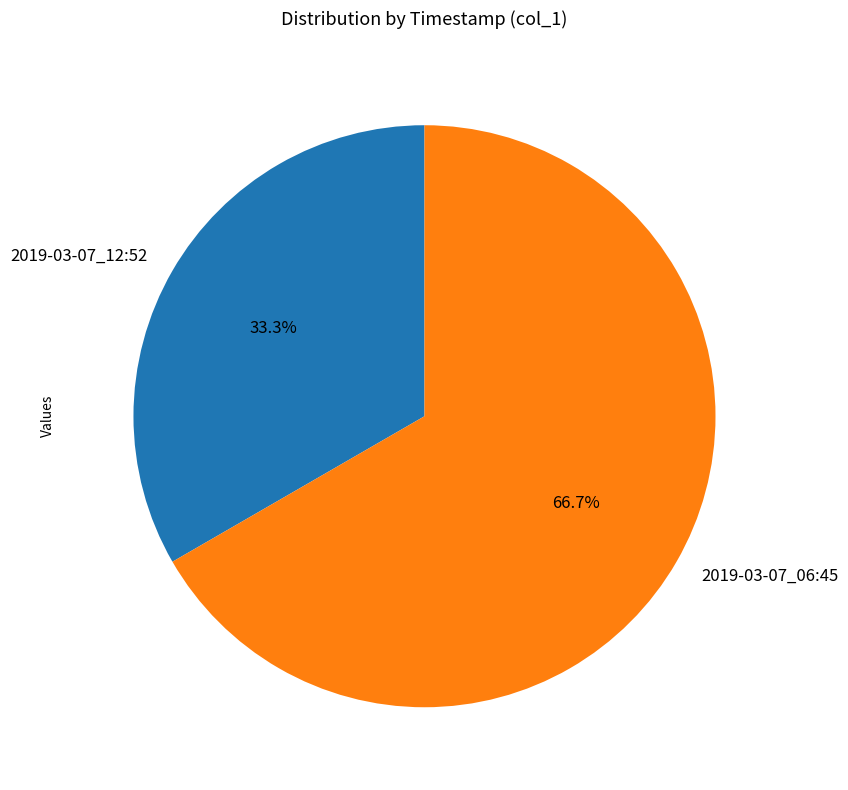

To the nearest percent, what is the average slice percentage?

50%